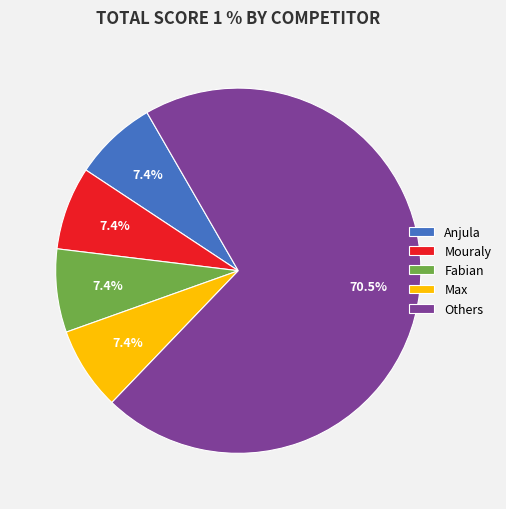

Is there any slice that represents more than half of the pie?

Yes